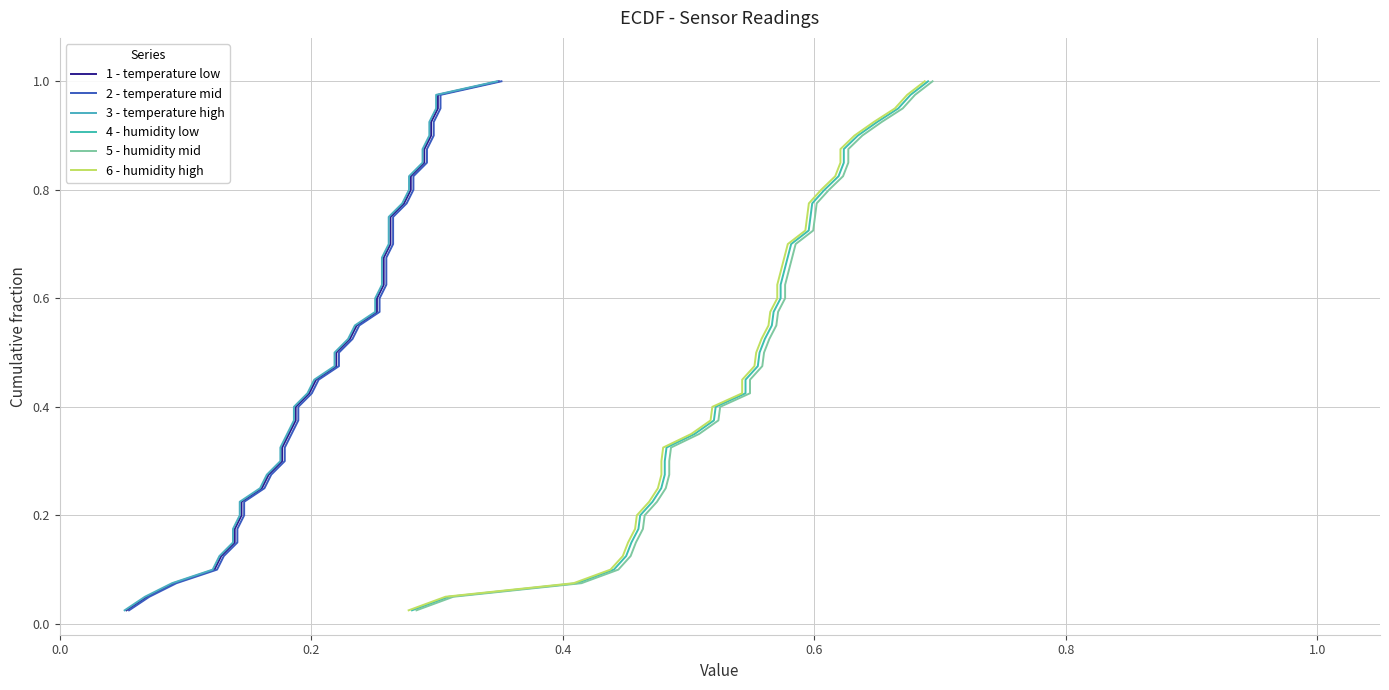

What is the value of the 1 - temperature low point at the 27th from the left?

0.7